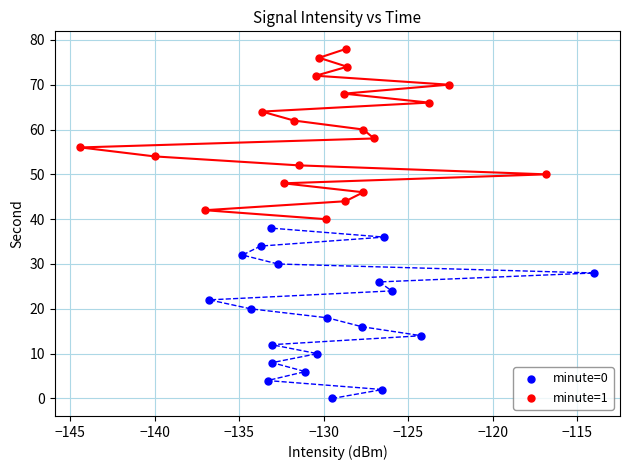

Which series contains the highest Y value?

minute=1